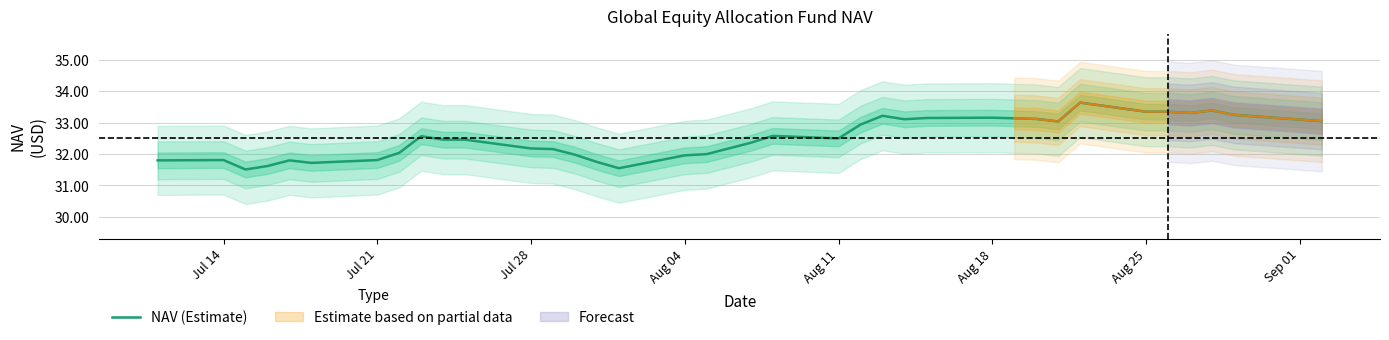

What is the highest value of the NAV (Estimate) series?

33.6